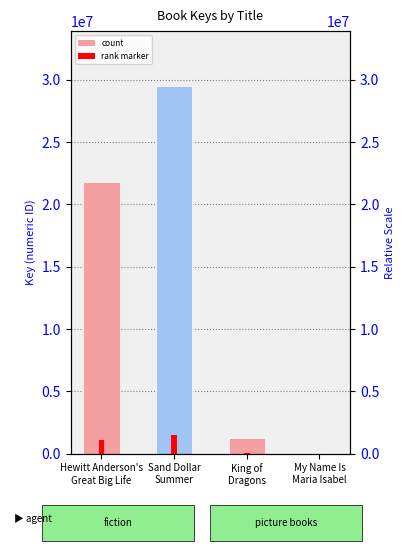

List the labels in order of value, largest first.

Sand Dollar
Summer, Hewitt Anderson's
Great Big Life, King of
Dragons, My Name Is
Maria Isabel